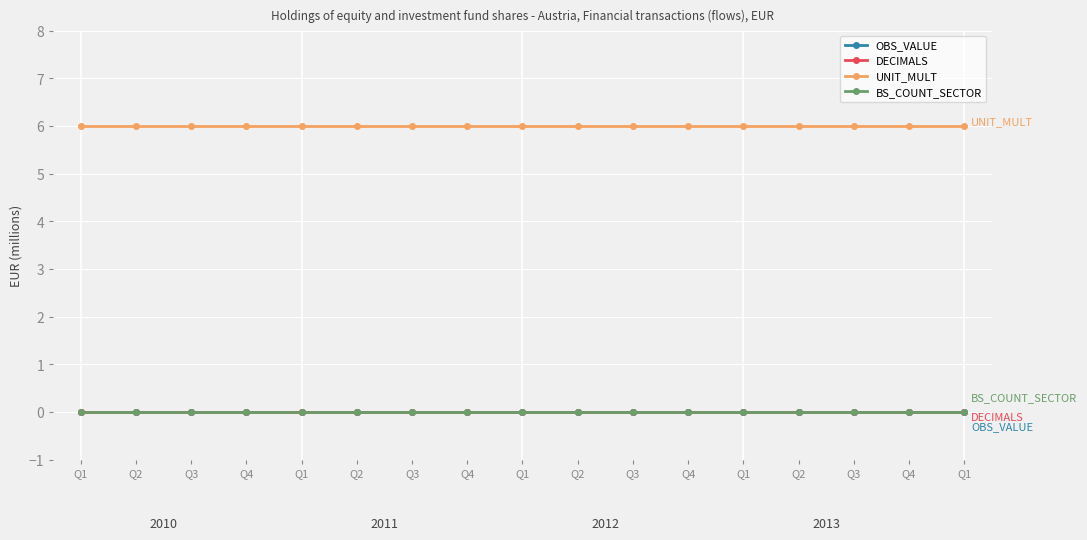

At which label does UNIT_MULT reach its peak?

Q1